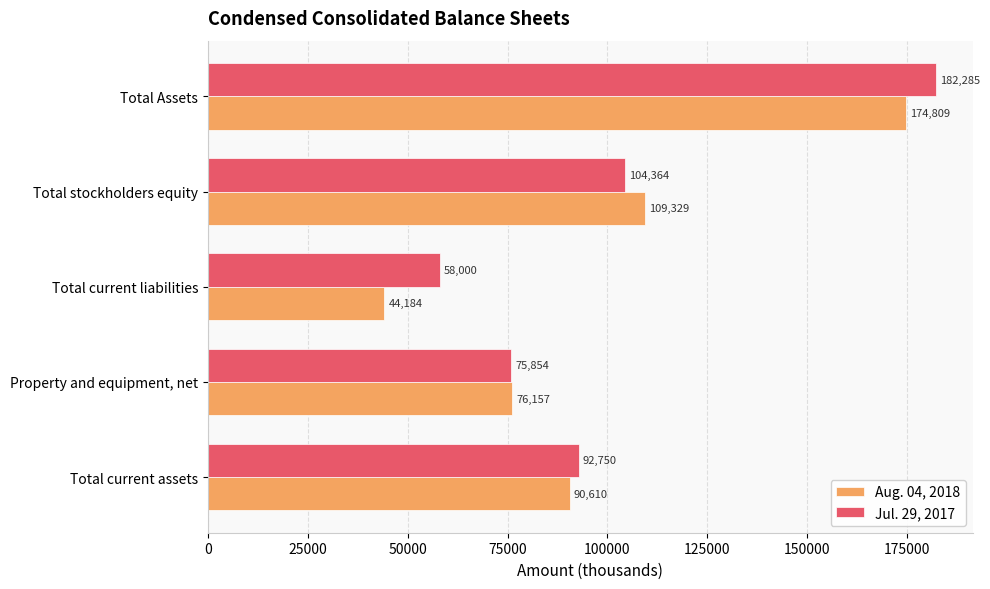

What is the minimum value for Jul. 29, 2017?

58000